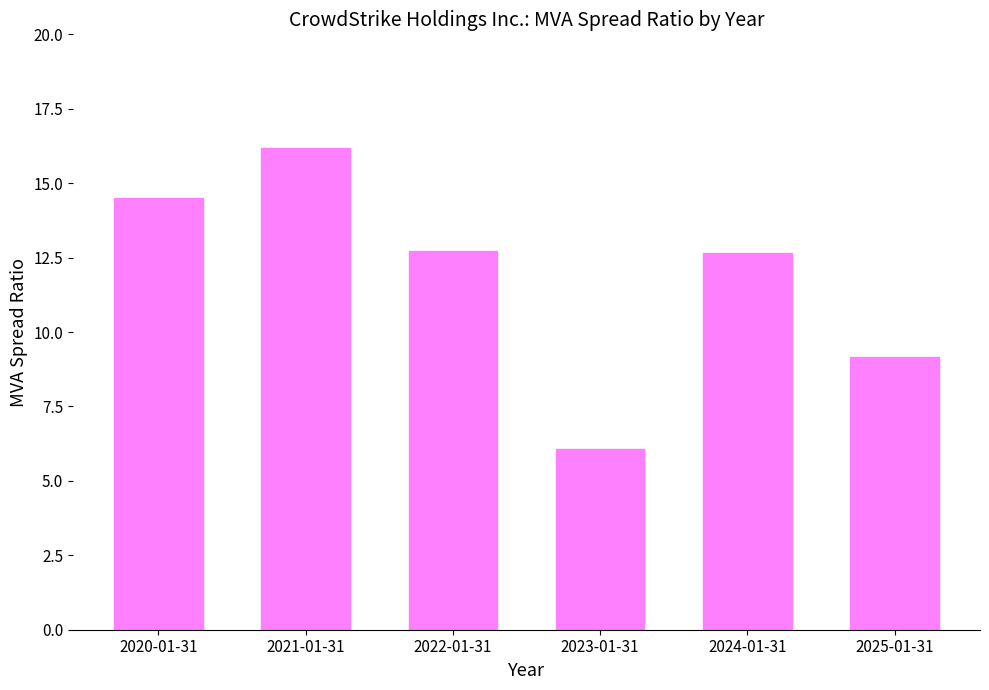

What is the greatest value displayed?

16.2